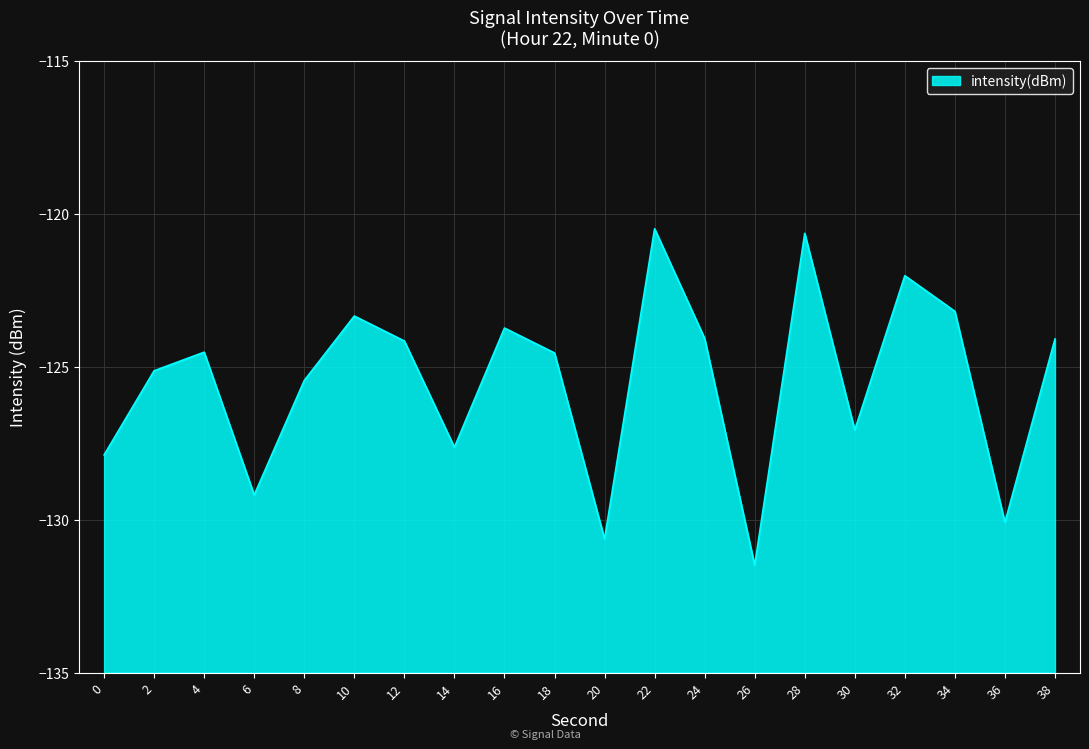

Rank the categories by value from highest to lowest.

22, 28, 32, 34, 10, 16, 24, 38, 12, 4, 18, 2, 8, 30, 14, 0, 6, 36, 20, 26